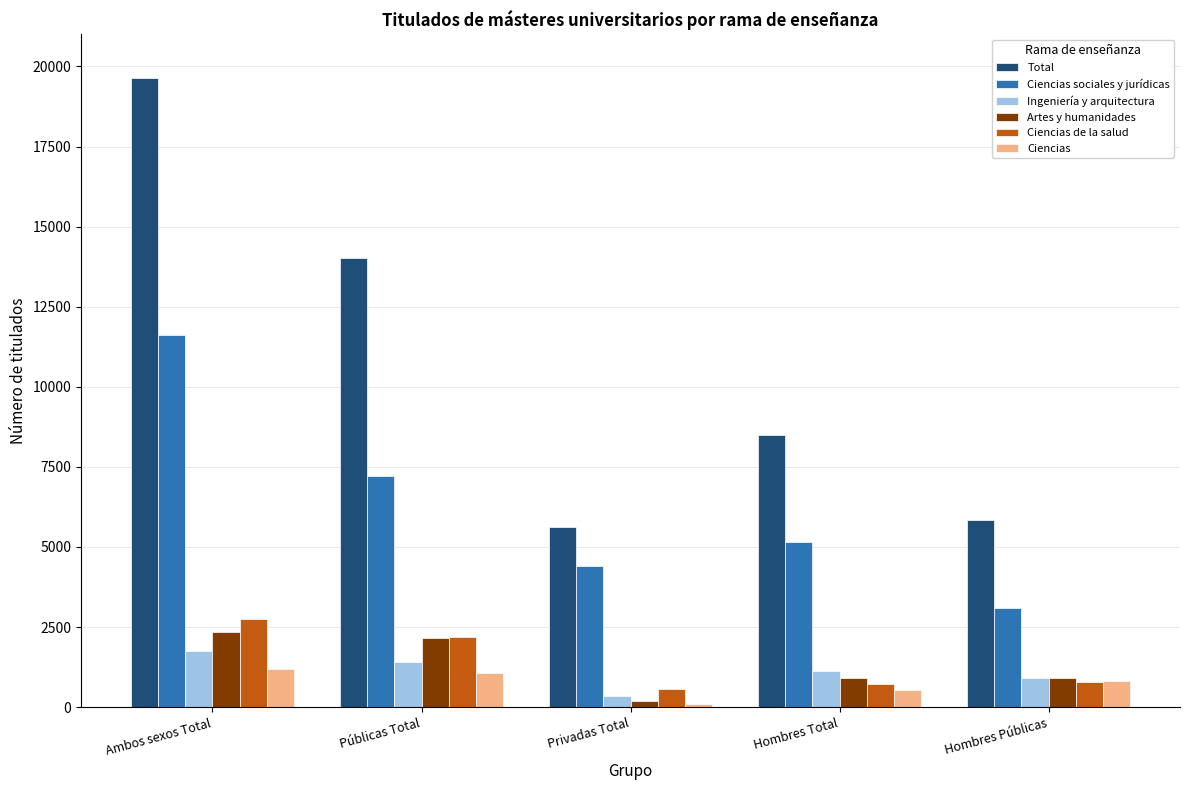

What is the label of the 2nd bar from the right?

Hombres Total